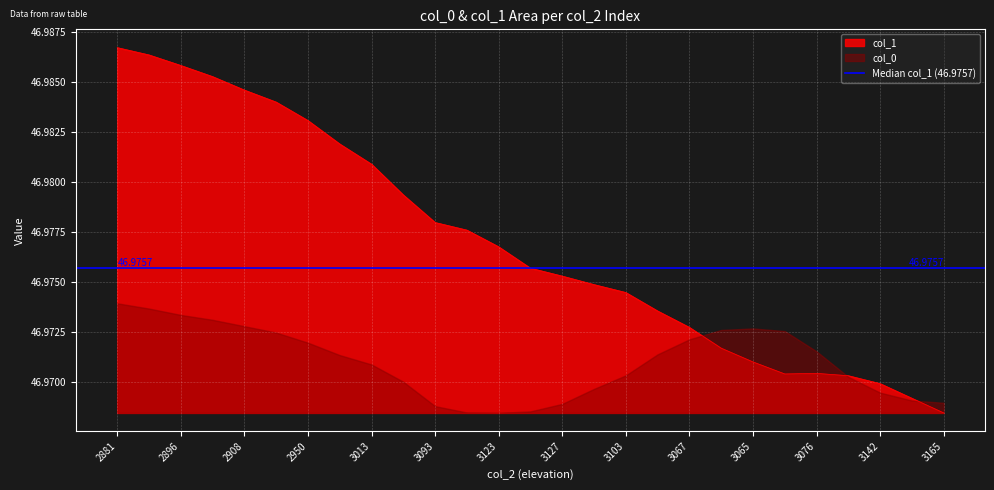

How many points are higher than both their immediate neighbors (excluding endpoints)?

1